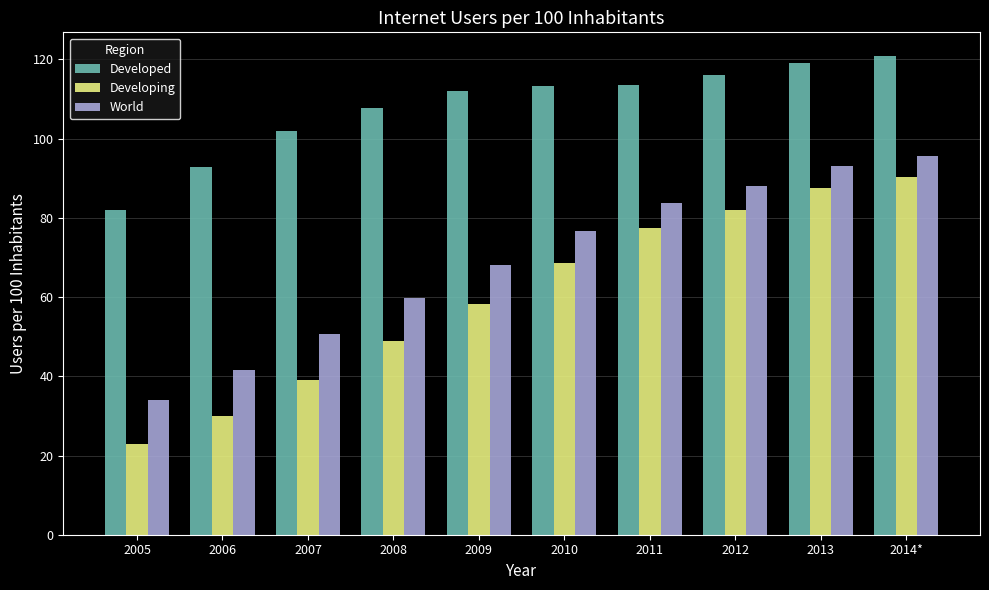

What position from the right is 2014*?

1